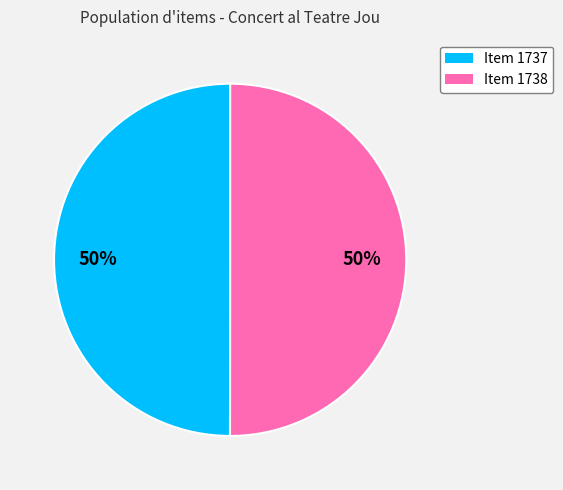

To the nearest percent, what portion does Item 1737 represent?

50%